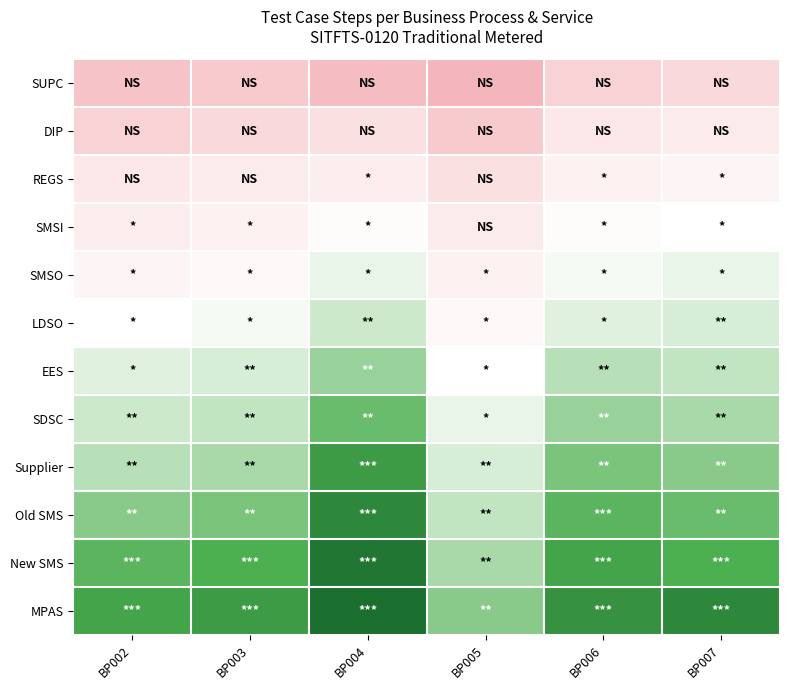

List the series in order of their peak value, lowest first.

SUPC, DIP, REGS, SMSI, SMSO, LDSO, EES, SDSC, Supplier, Old SMS, New SMS, MPAS